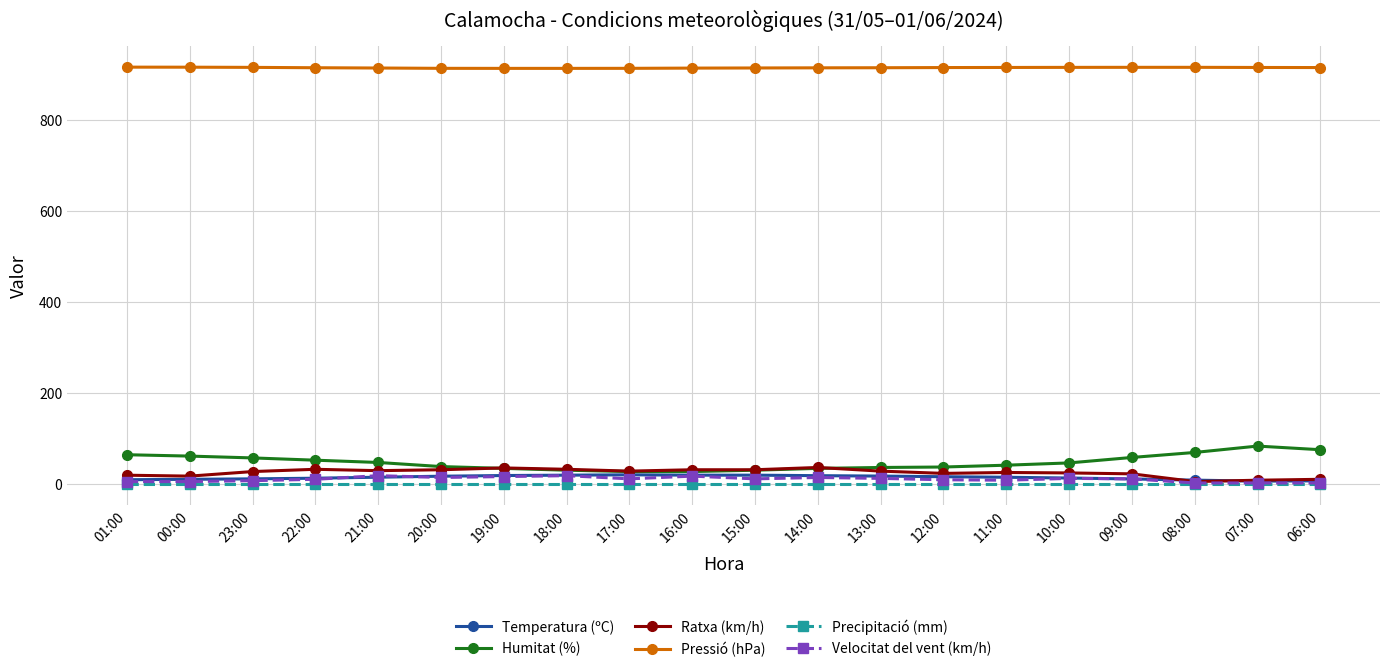

Which series has the largest range (max minus min)?

Humitat (%)